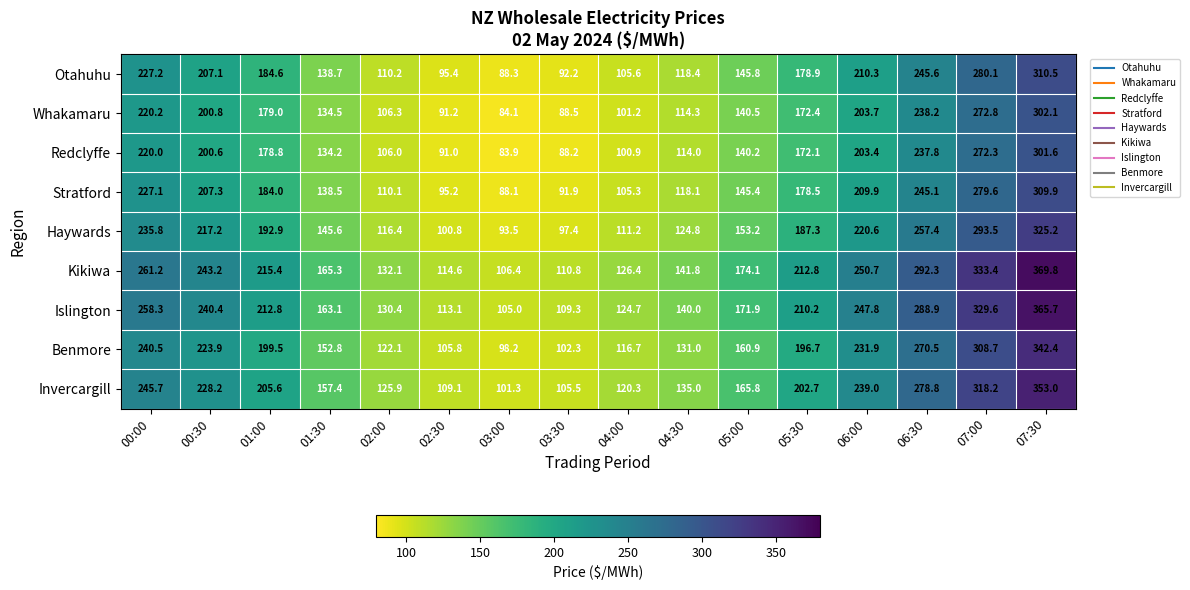

Rank the series at 05:30 from lowest to highest value.

Redclyffe, Whakamaru, Stratford, Otahuhu, Haywards, Benmore, Invercargill, Islington, Kikiwa